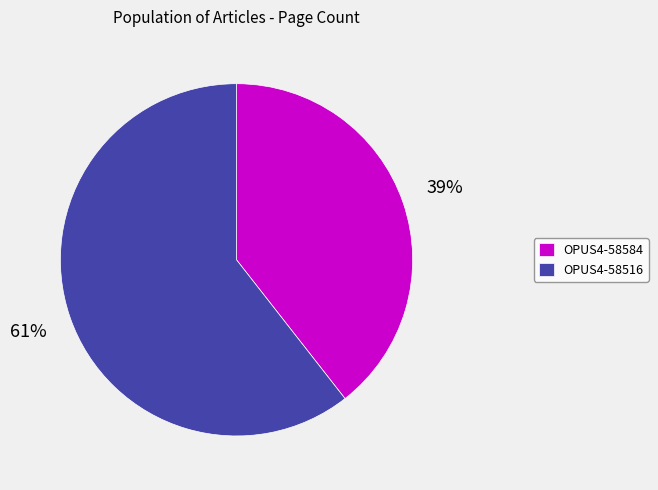

To the nearest percent, what percentage of the pie is OPUS4-58584?

39%